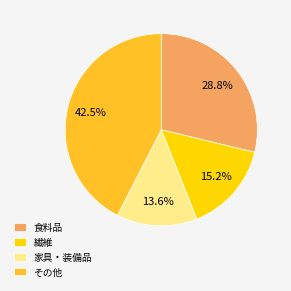

Is there a majority slice in this chart?

No